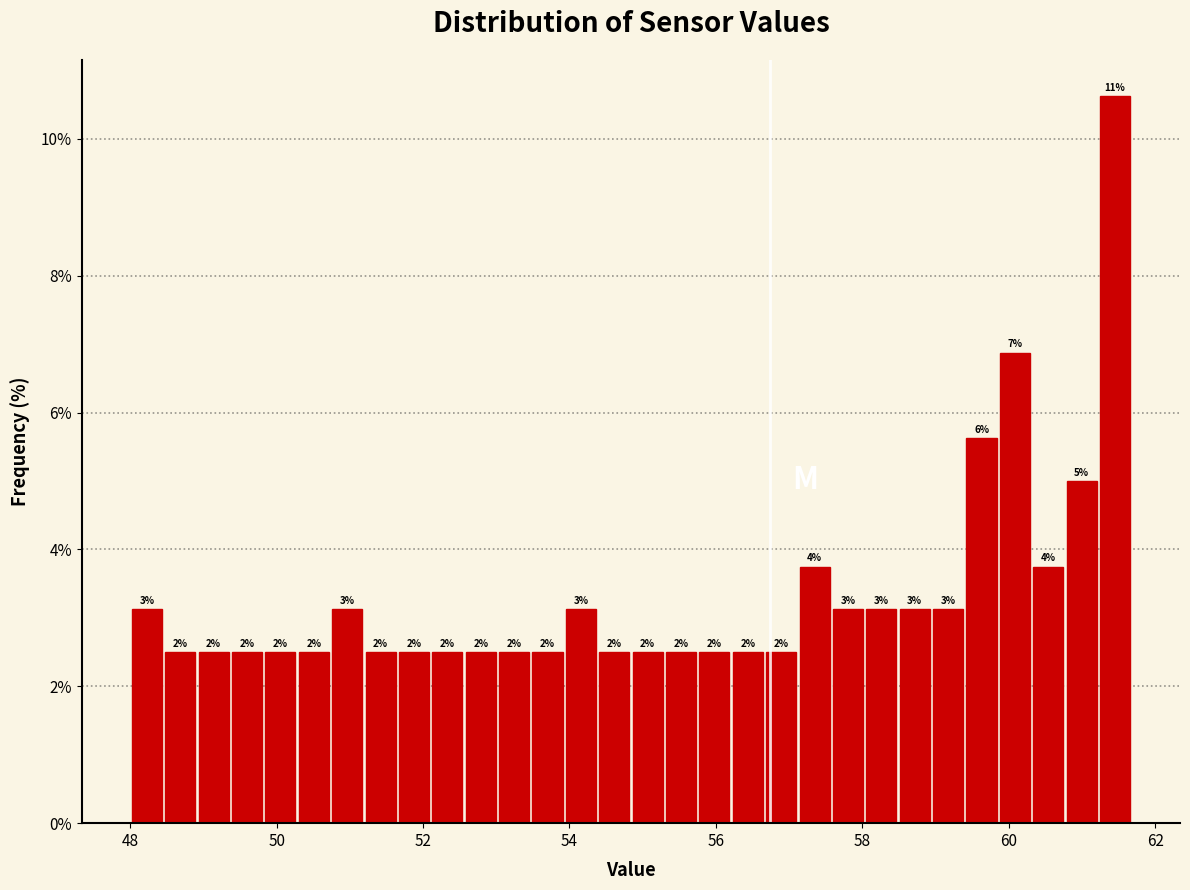

Around what value on the x-axis is the tallest bar? Give the approximate position of its centre, as read against the axis.

61.4